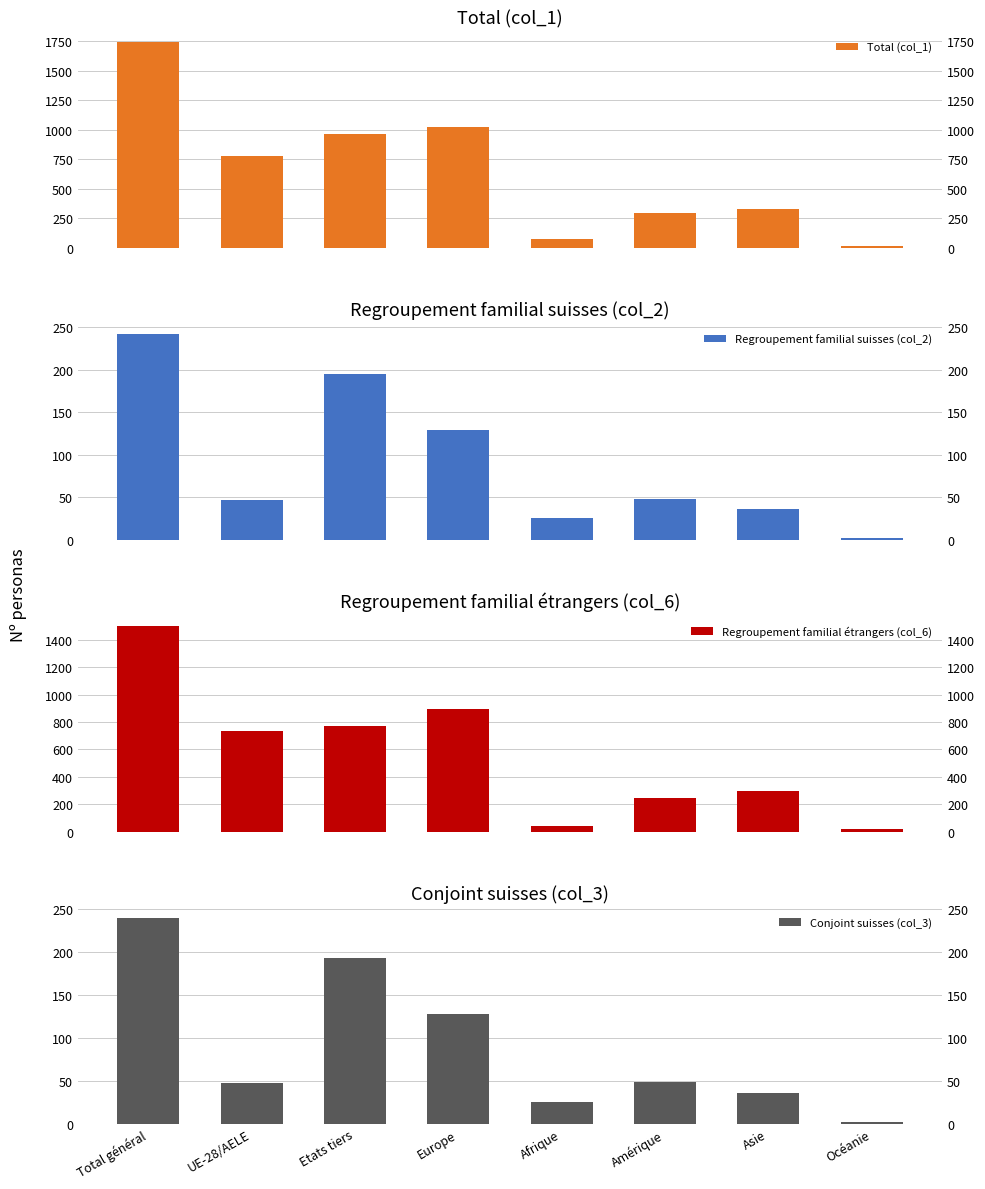

Which has a higher value, Total général or Amérique?

Total général